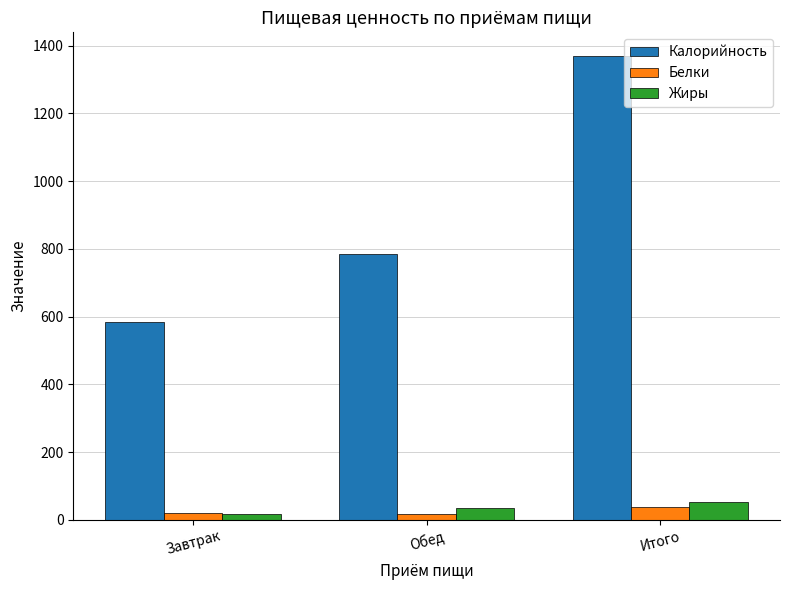

What is the difference between the maximum and second lowest values in the Жиры series?

16.9